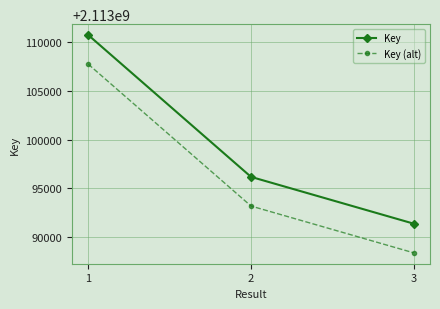

What are all the series names shown in the legend?

Key, Key (alt)